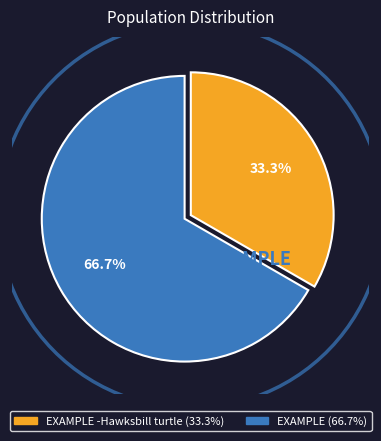

What is the smallest slice in the pie chart?

EXAMPLE -Hawksbill turtle